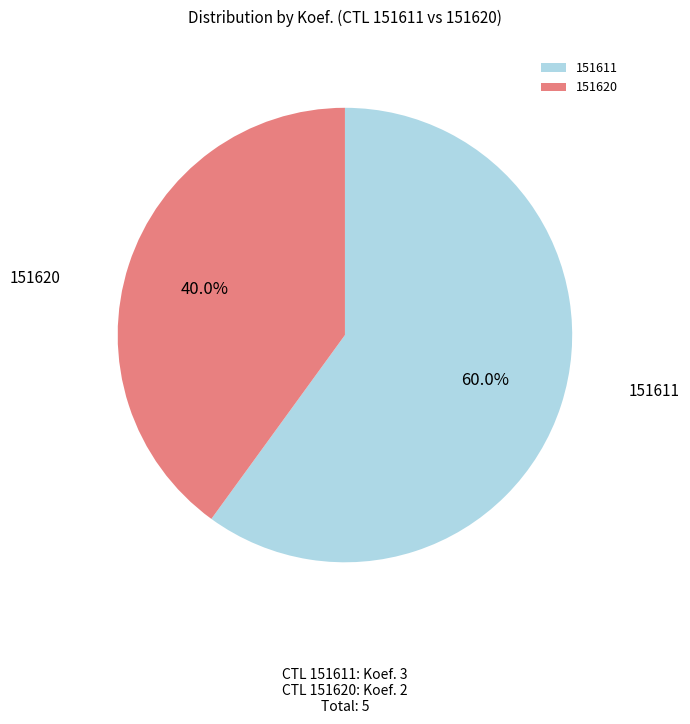

To the nearest percent, what is the average slice percentage?

50%